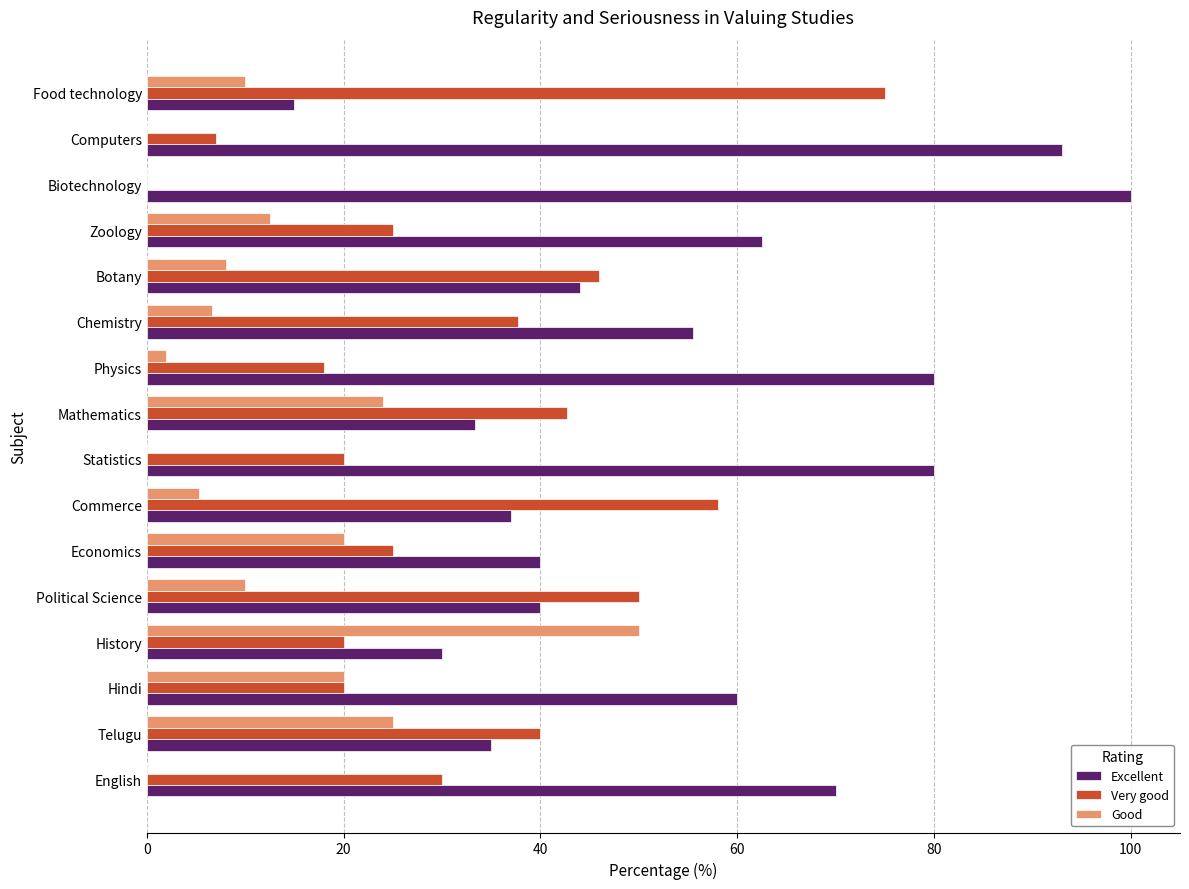

Which series has the widest spread of values?

Excellent